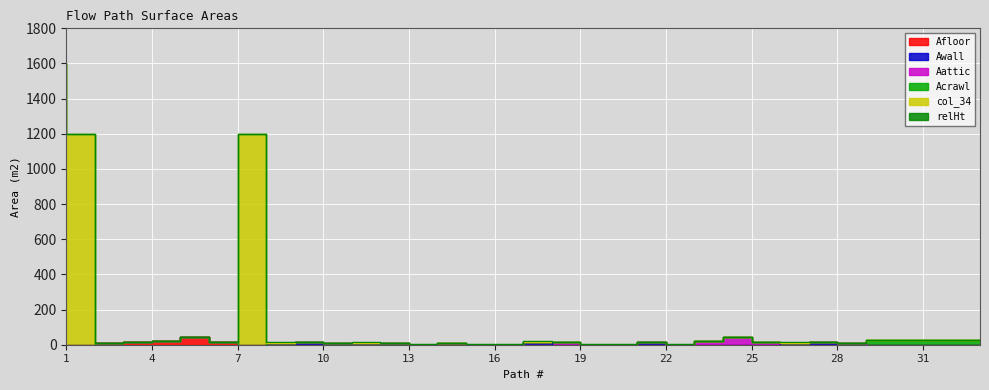

Rank the series at 14 from highest to lowest value.

relHt, Afloor, Awall, Aattic, Acrawl, col_34